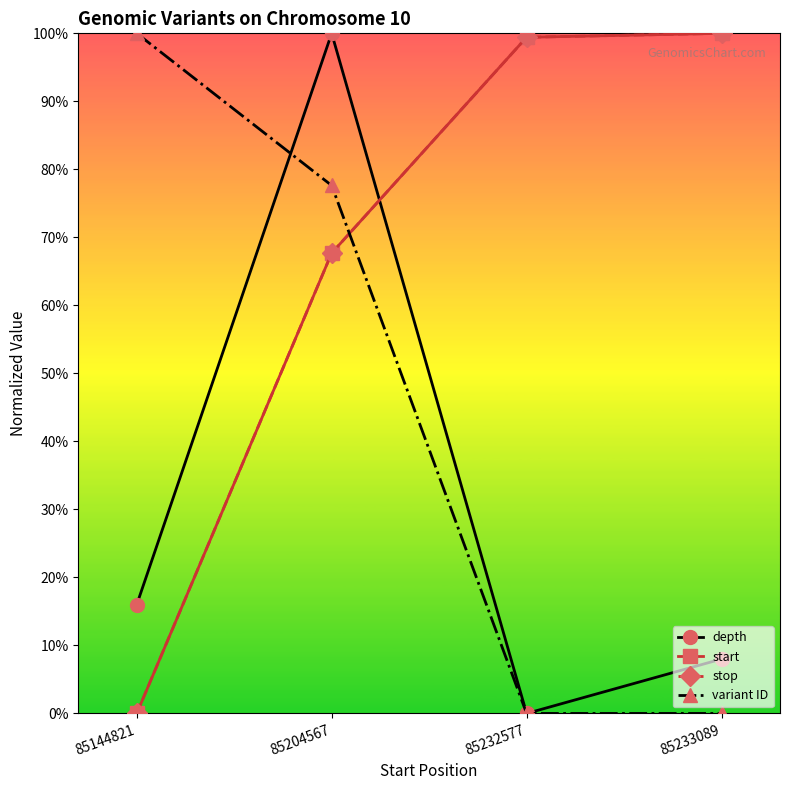

Is this an area chart (filled region under the line)?

No